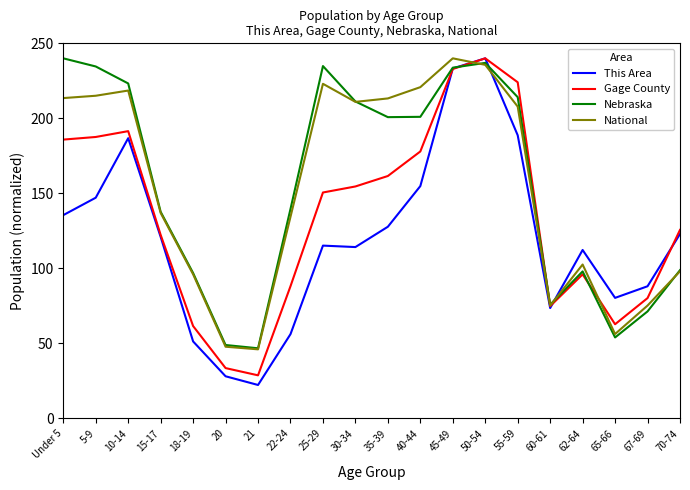

Is this an area chart (filled region under the line)?

No